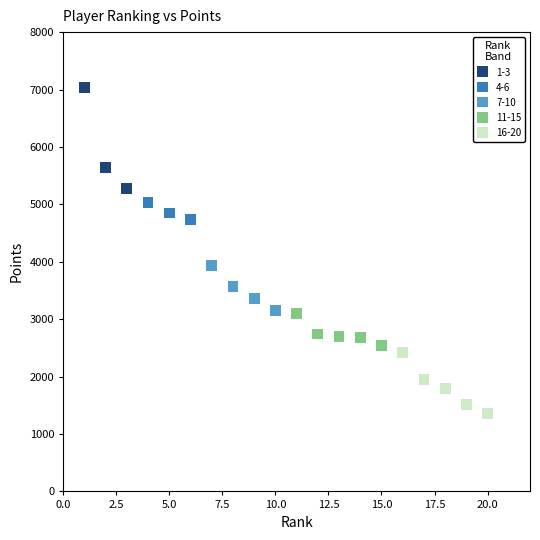

Which series reaches the maximum Y coordinate?

1-3